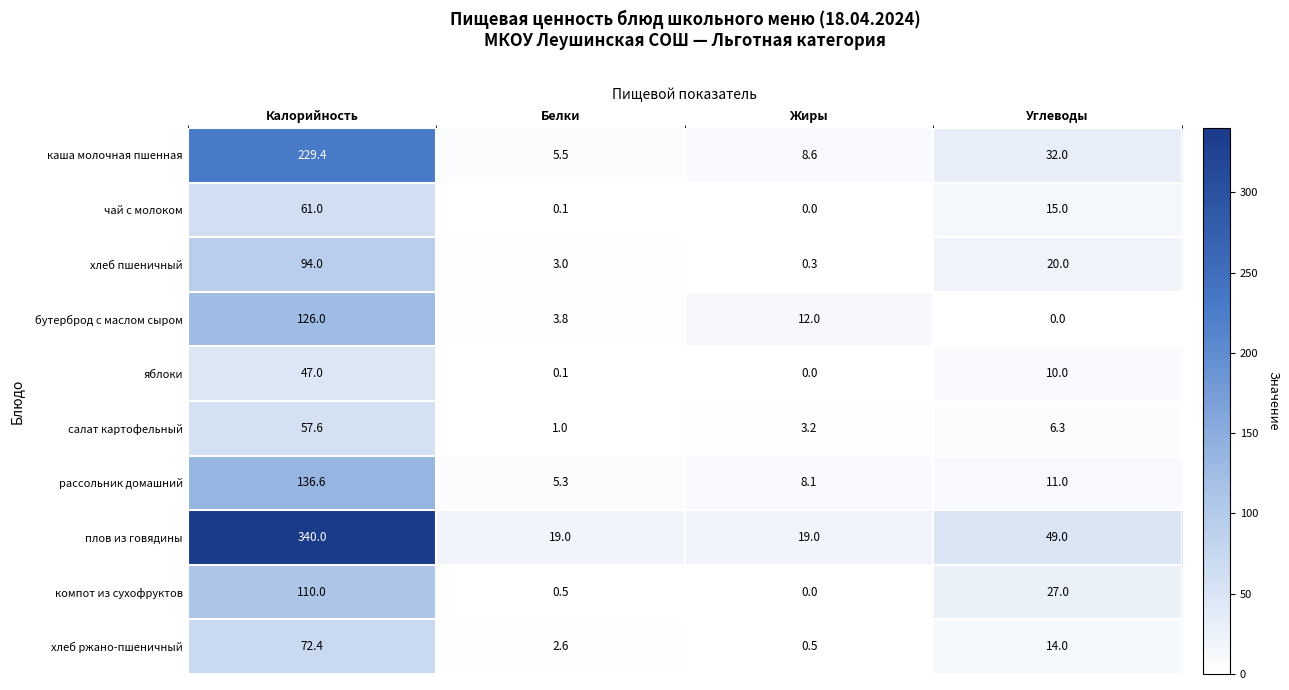

What is the sum of the компот из сухофруктов values at Углеводы and Жиры?

27.0